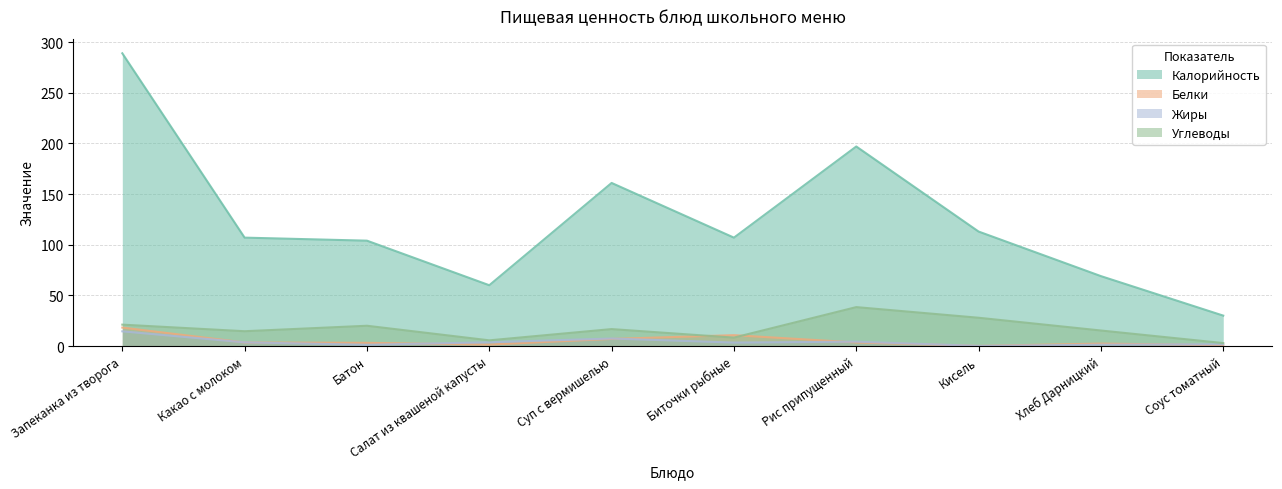

What position from the right is Салат из квашеной капусты?

7